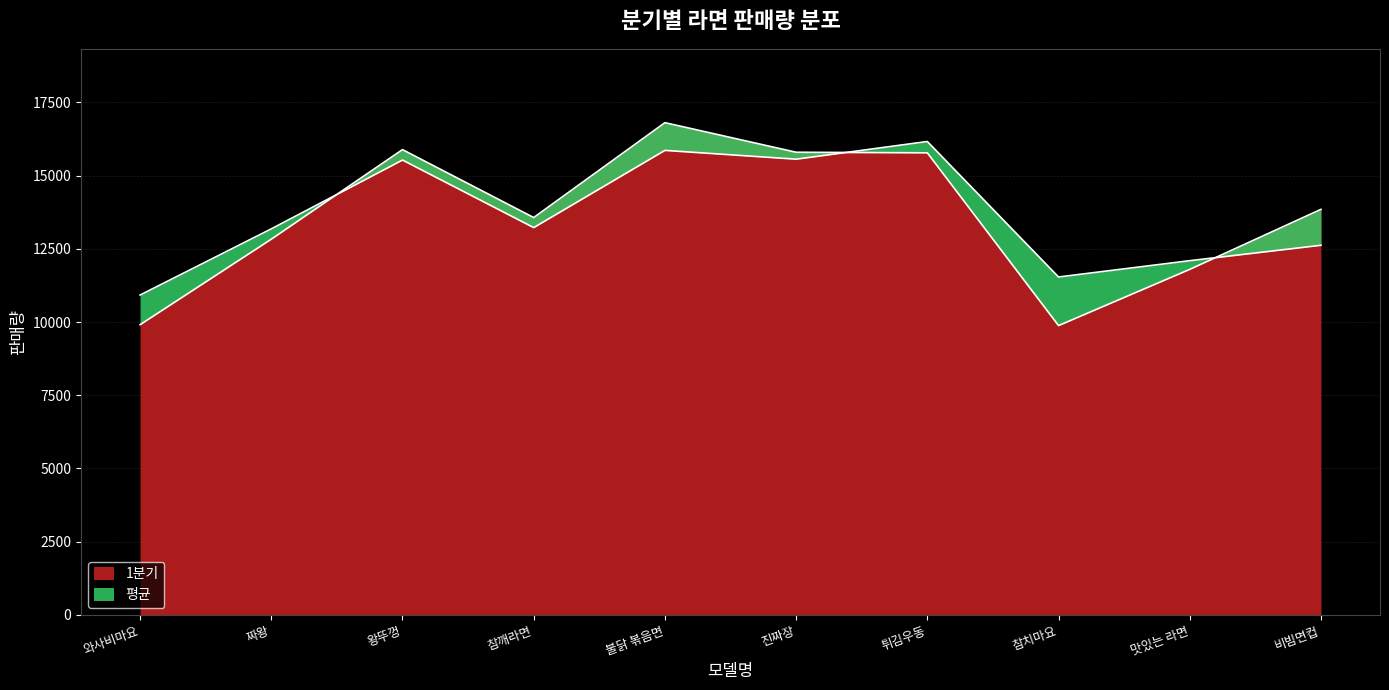

How many interior local valleys does the 1분기 series have?

2